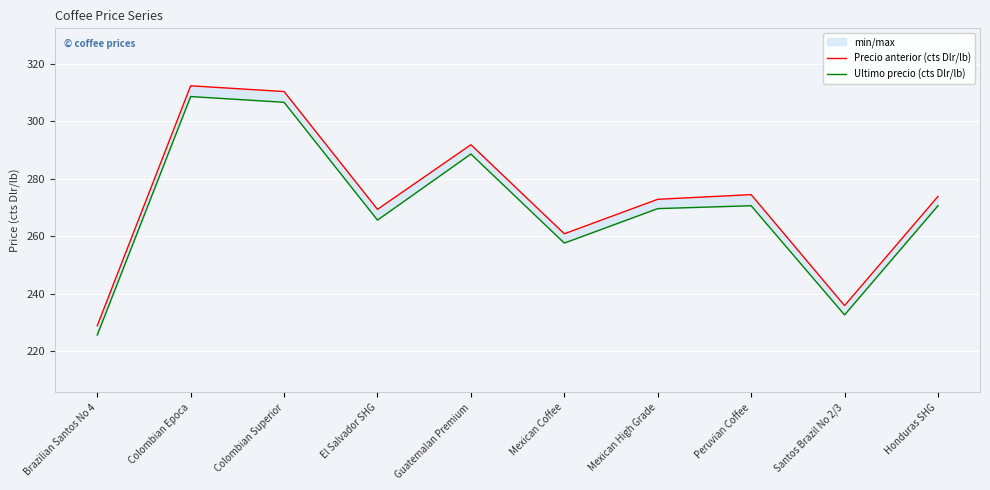

True or false: Ultimo precio (cts Dlr/lb) and Precio anterior (cts Dlr/lb) intersect in this chart.

False